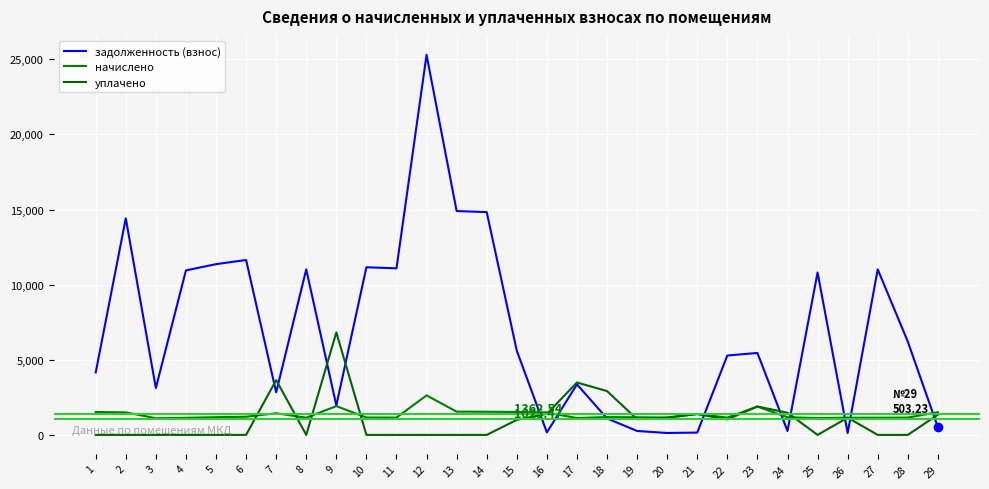

At which category is the sum across all series the highest?

12